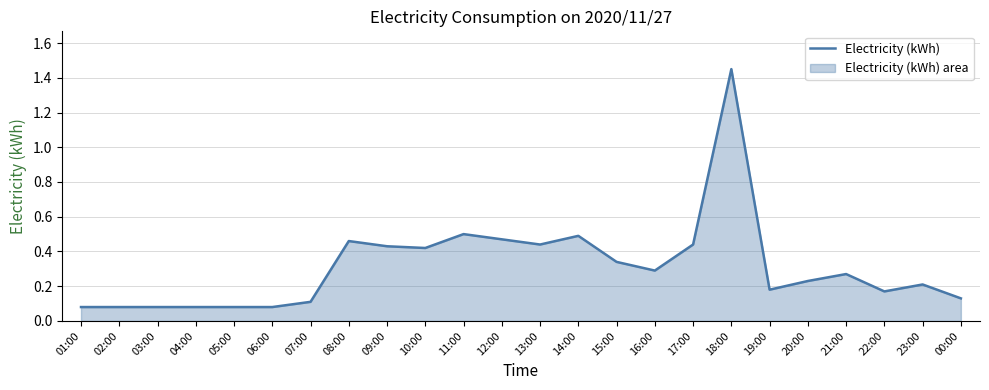

What is the smallest value displayed?

0.1